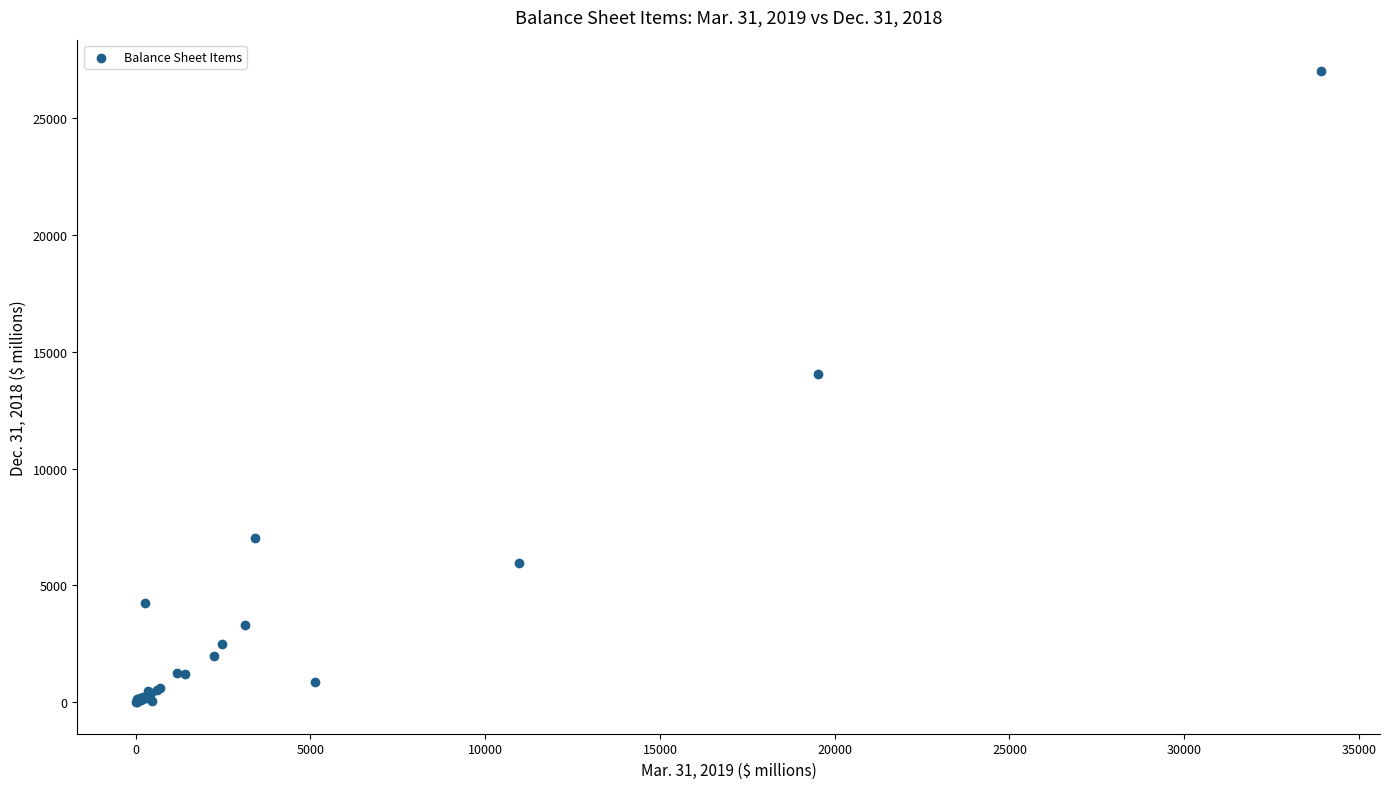

What Y value in the scatter plot is closest to 13504?

14044